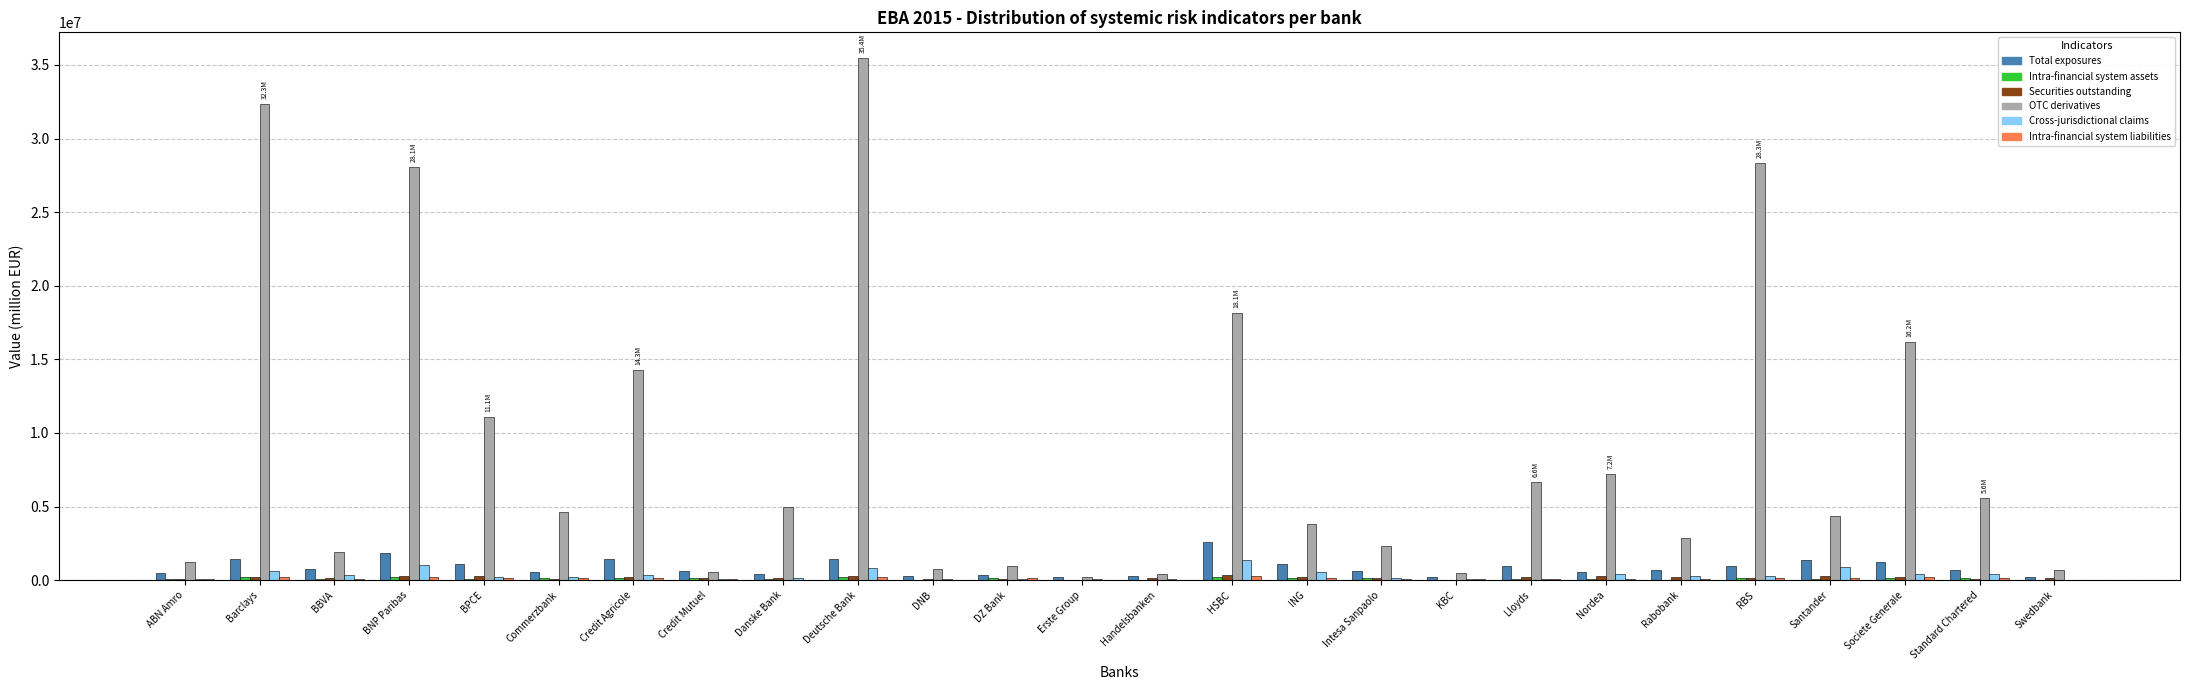

How many series are shown in this chart?

6